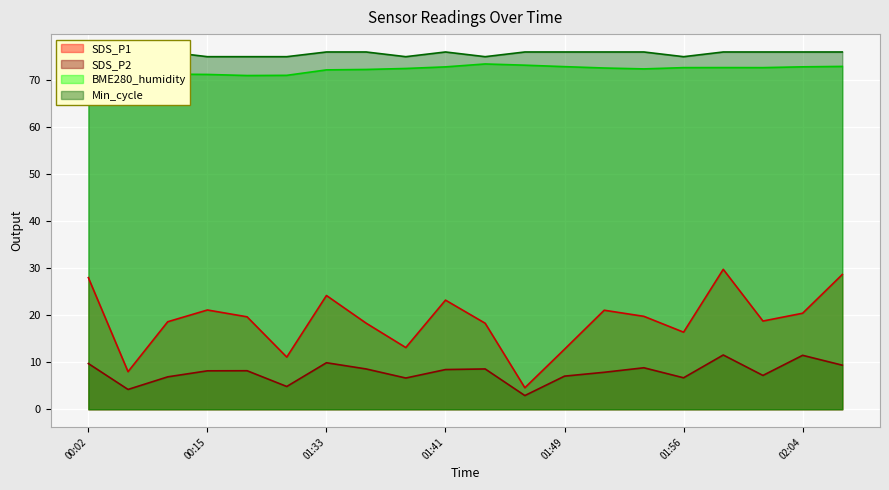

Reading left to right, list all the values displayed in this chart.

SDS_P1: 00:02=28.0	00:10=8.0	00:12=18.6	00:15=21.1	00:17=19.7	00:26=11.1	01:33=24.2	01:36=18.3	01:38=13.1	01:41=23.2	01:43=18.3	01:46=4.6	01:49=12.8	01:51=21.1	01:54=19.8	01:56=16.4	01:59=29.8	02:01=18.8	02:04=20.4	02:06=28.7
SDS_P2: 00:02=9.7	00:10=4.2	00:12=6.9	00:15=8.2	00:17=8.2	00:26=4.8	01:33=9.9	01:36=8.6	01:38=6.7	01:41=8.4	01:43=8.6	01:46=2.9	01:49=7.0	01:51=7.9	01:54=8.8	01:56=6.7	01:59=11.6	02:01=7.2	02:04=11.5	02:06=9.4
BME280_humidity: 00:02=70.5	00:10=70.9	00:12=71.3	00:15=71.2	00:17=71.0	00:26=71.0	01:33=72.2	01:36=72.3	01:38=72.5	01:41=72.8	01:43=73.5	01:46=73.2	01:49=72.9	01:51=72.6	01:54=72.4	01:56=72.7	01:59=72.7	02:01=72.7	02:04=72.8	02:06=72.9
Min_cycle: 00:02=74.0	00:10=75.0	00:12=76.0	00:15=75.0	00:17=75.0	00:26=75.0	01:33=76.0	01:36=76.0	01:38=75.0	01:41=76.0	01:43=75.0	01:46=76.0	01:49=76.0	01:51=76.0	01:54=76.0	01:56=75.0	01:59=76.0	02:01=76.0	02:04=76.0	02:06=76.0